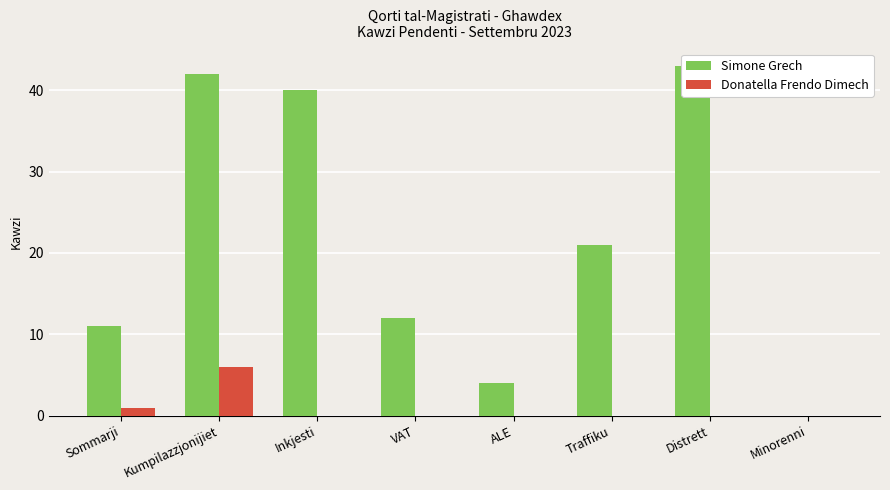

What is the sum of the Simone Grech values at Inkjesti and VAT?

52